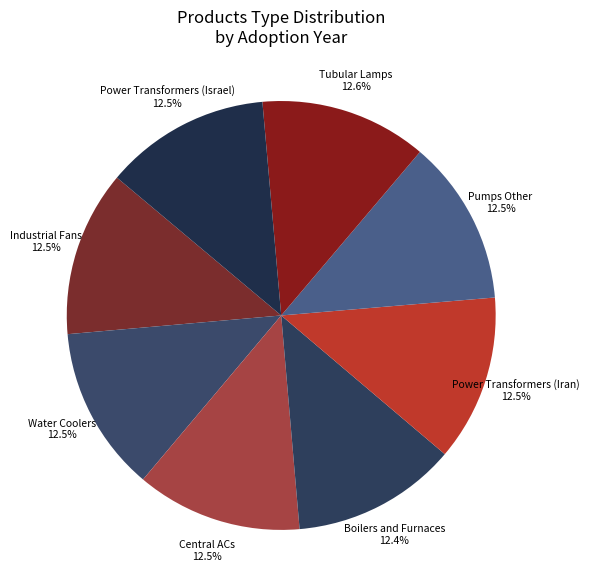

Is there any slice that represents more than half of the pie?

No